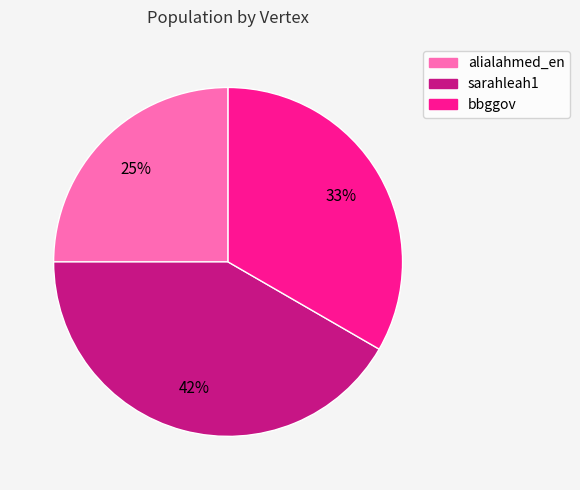

Do bbggov and sarahleah1 together represent more than half of the pie?

Yes